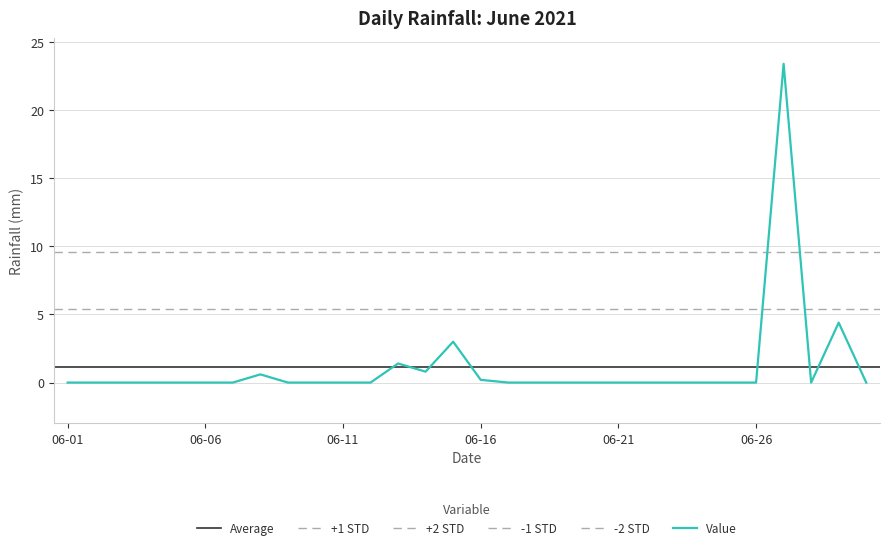

Which category has the lowest value across all series?

06-01